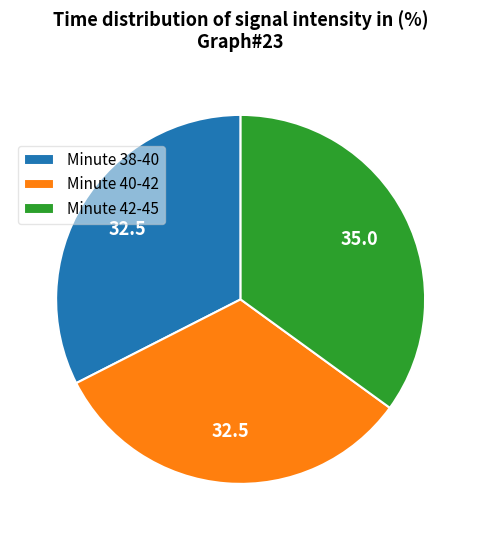

How many slices are in this pie chart?

3